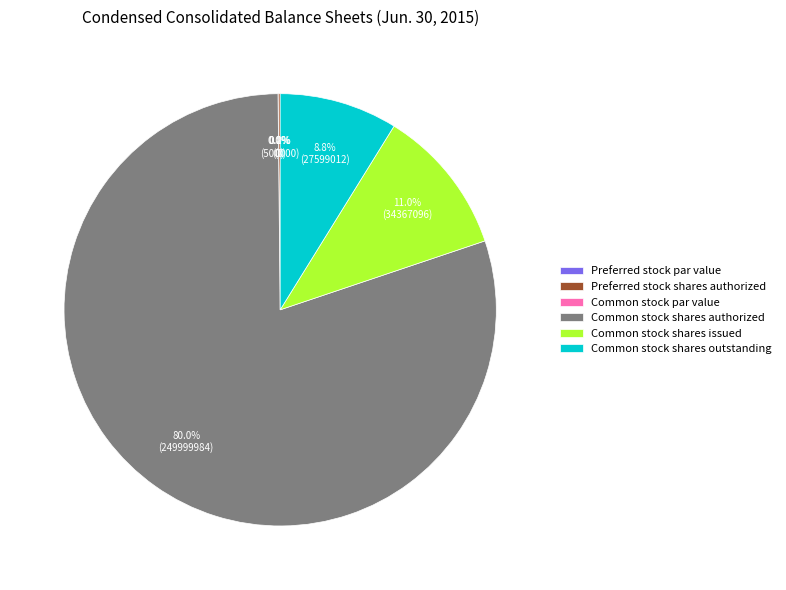

Is the sum of Common stock shares outstanding and Common stock shares issued greater than half?

No